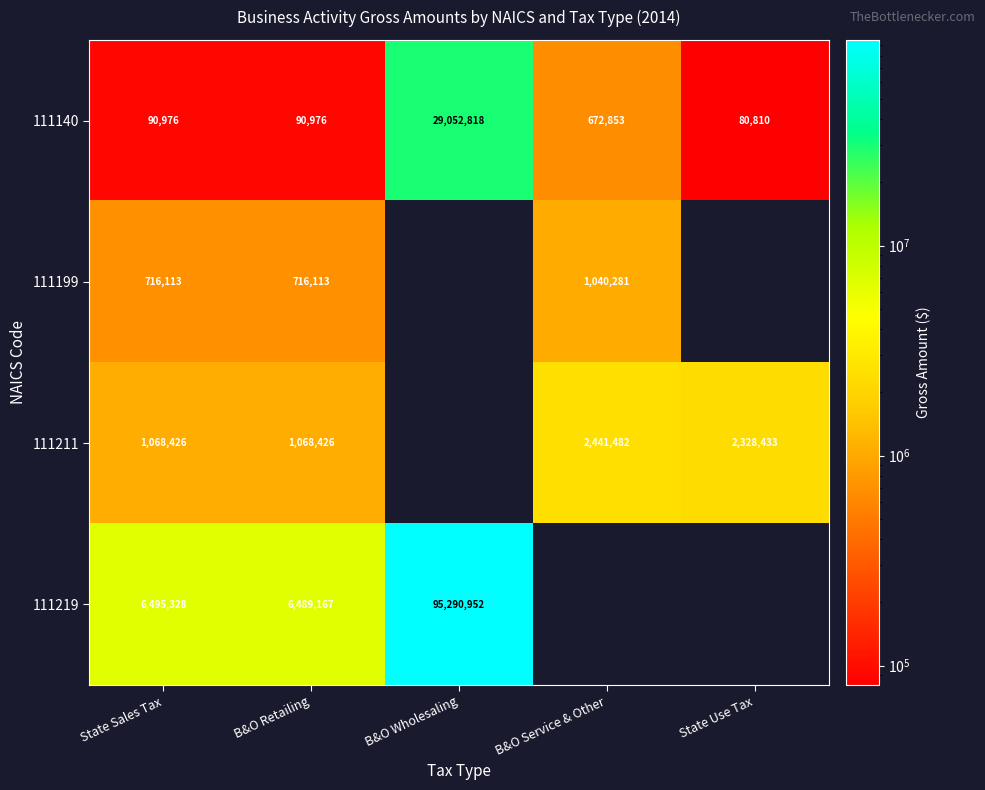

Which category has the lowest value in the 111140 series?

State Use Tax